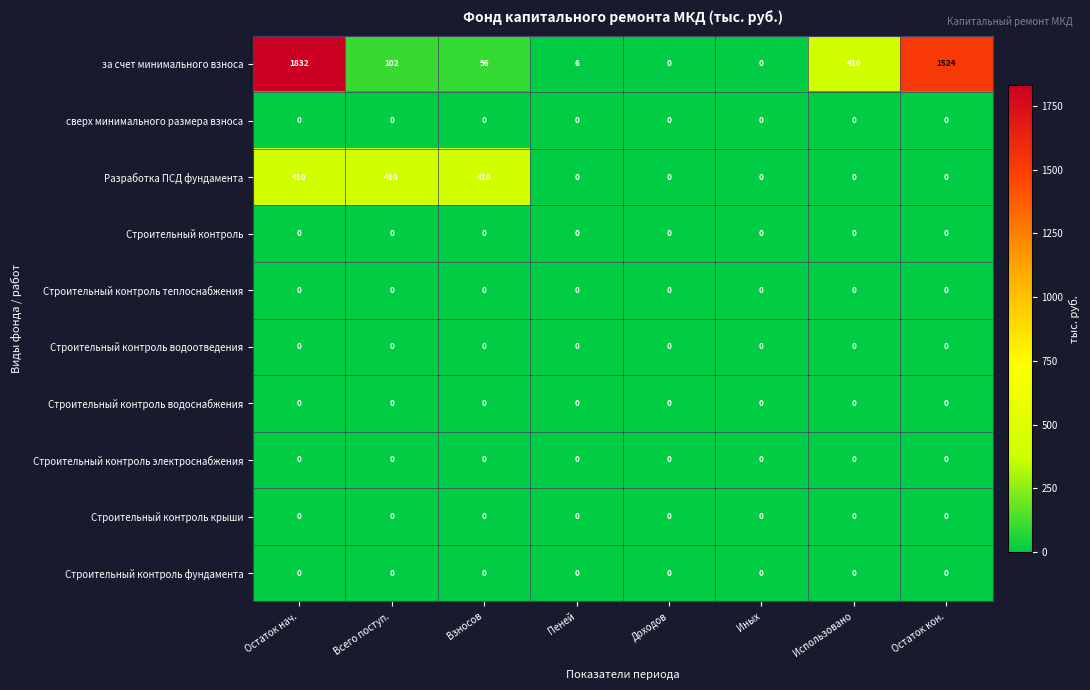

Is it true that Строительный контроль теплоснабжения equals 0 at Пеней?

True